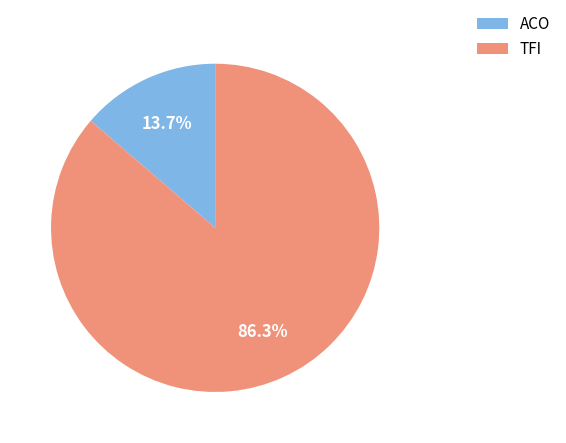

True or false: ACO accounts for 14% of the total.

True